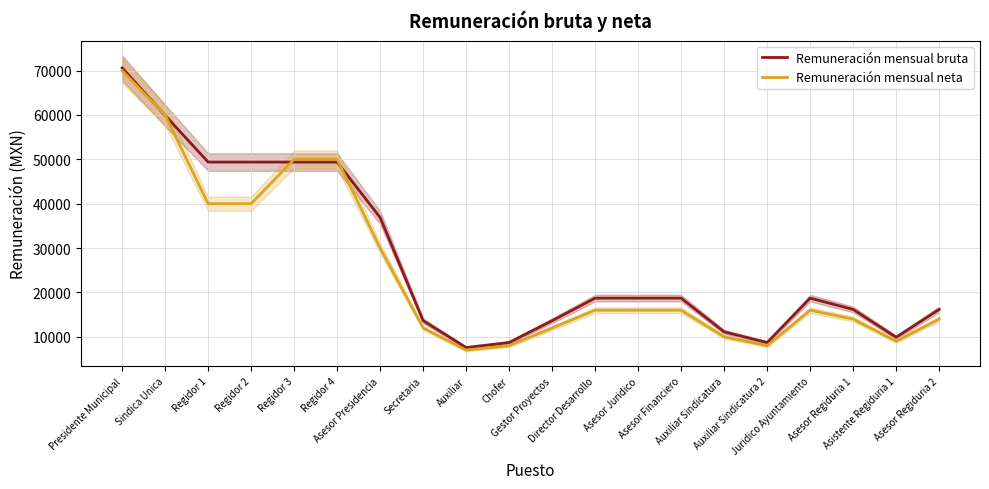

In Remuneración mensual neta, how many points are higher than both neighbors (excluding endpoints)?

1